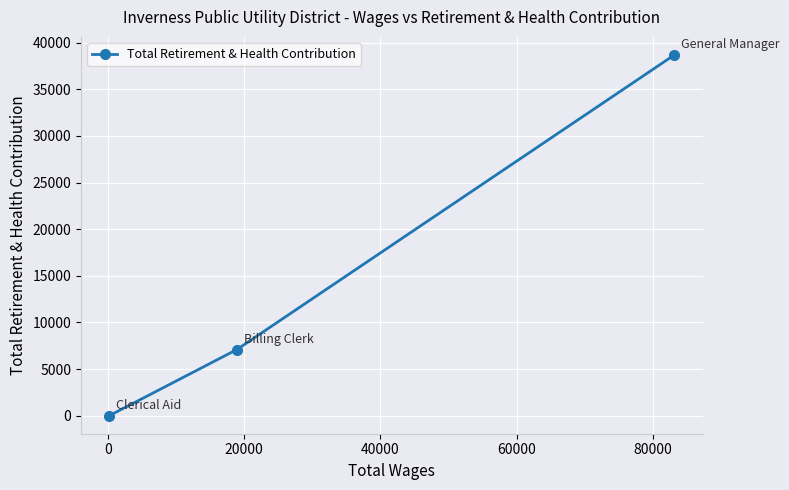

What is the greatest value displayed?

38681